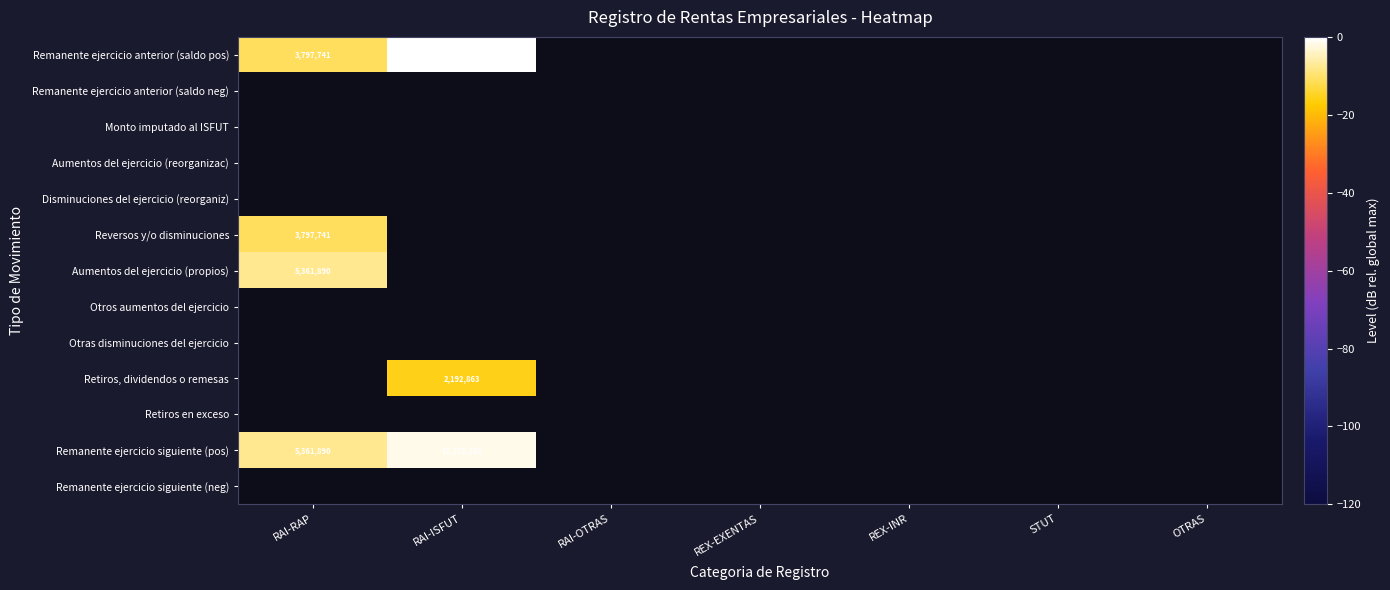

Which label corresponds to the smallest value in the chart?

RAI-ISFUT